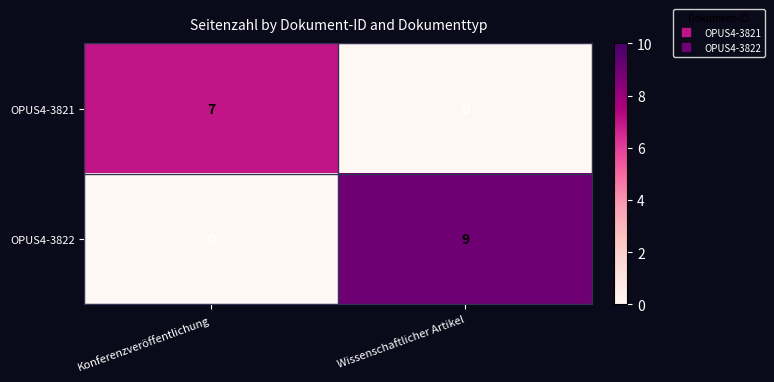

True or false: OPUS4-3822 has a value of -4 at Konferenzveröffentlichung.

False